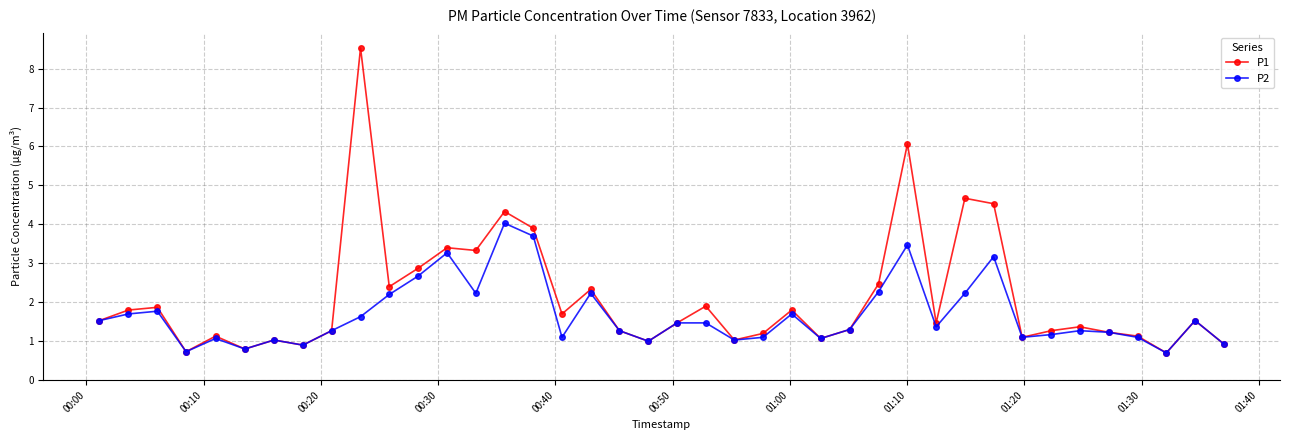

Which series has the largest range (max minus min)?

P1